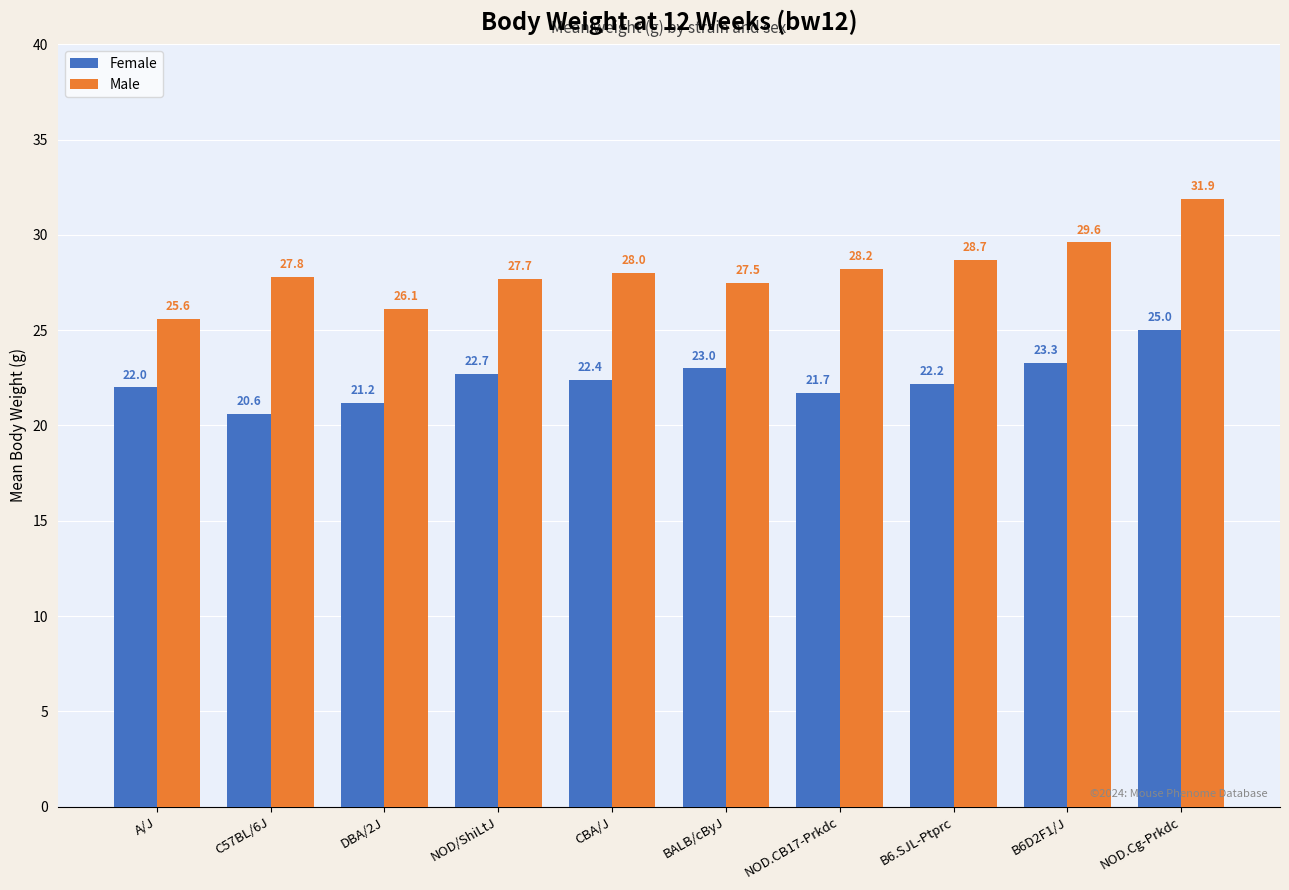

Which series has the largest total across all categories?

Male